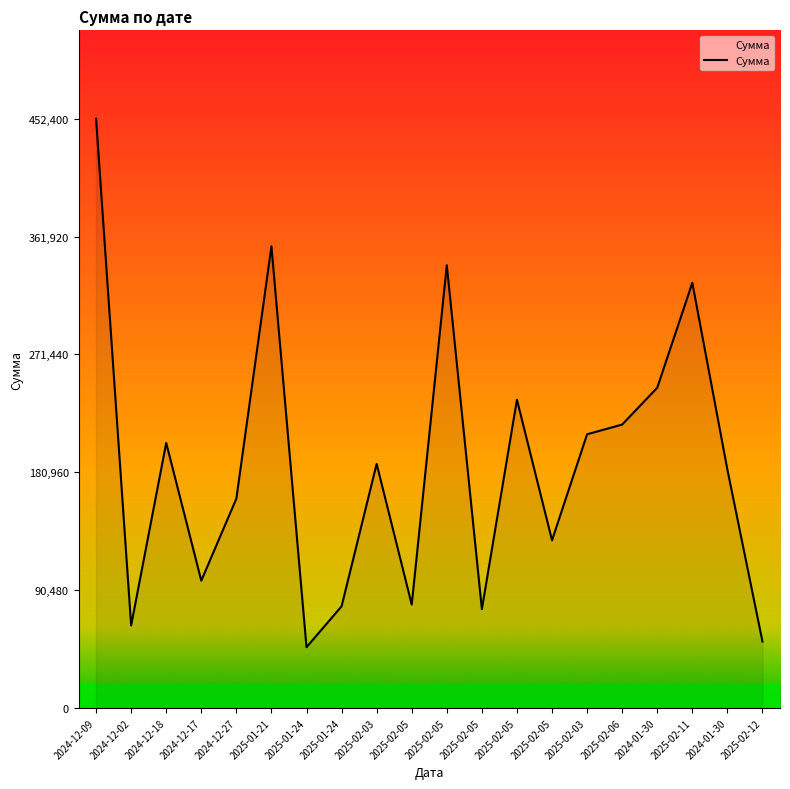

At which category does the chart reach its minimum across all series?

2025-01-24